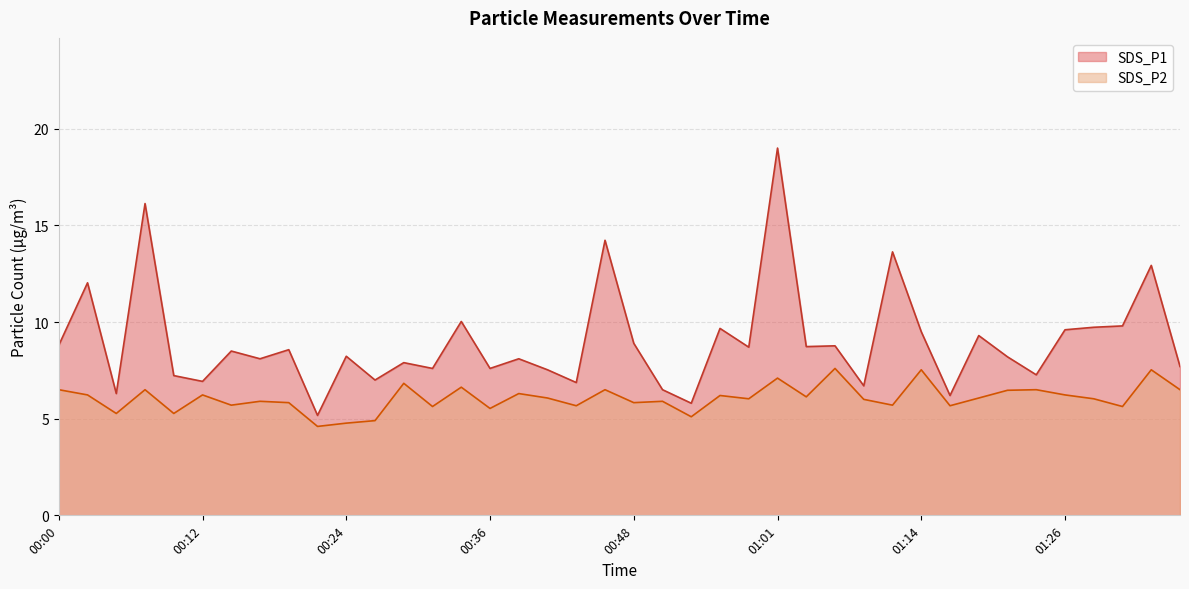

The value of SDS_P2 at 00:19 is 5.8. True or false?

True